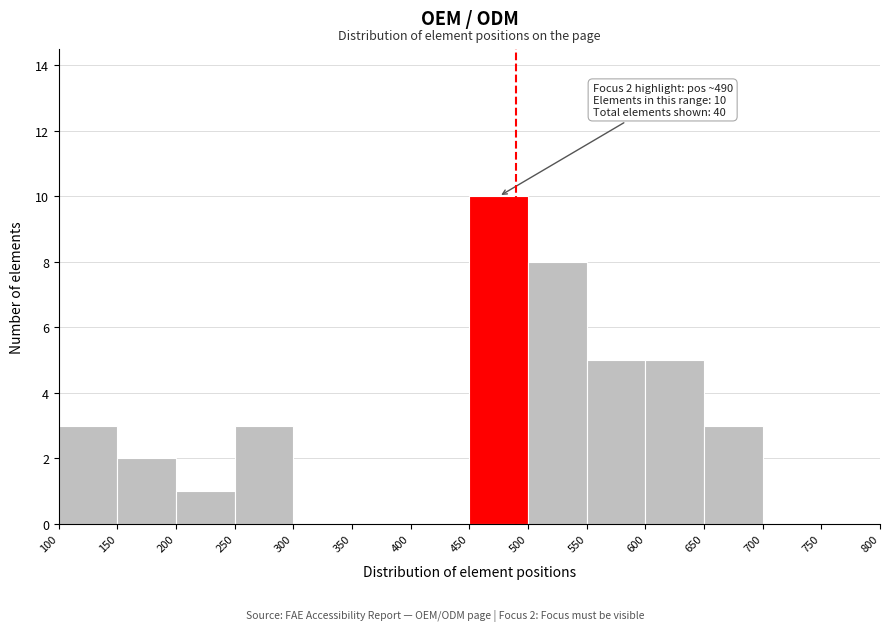

Which range on the x-axis has the tallest bar?

450 to 500